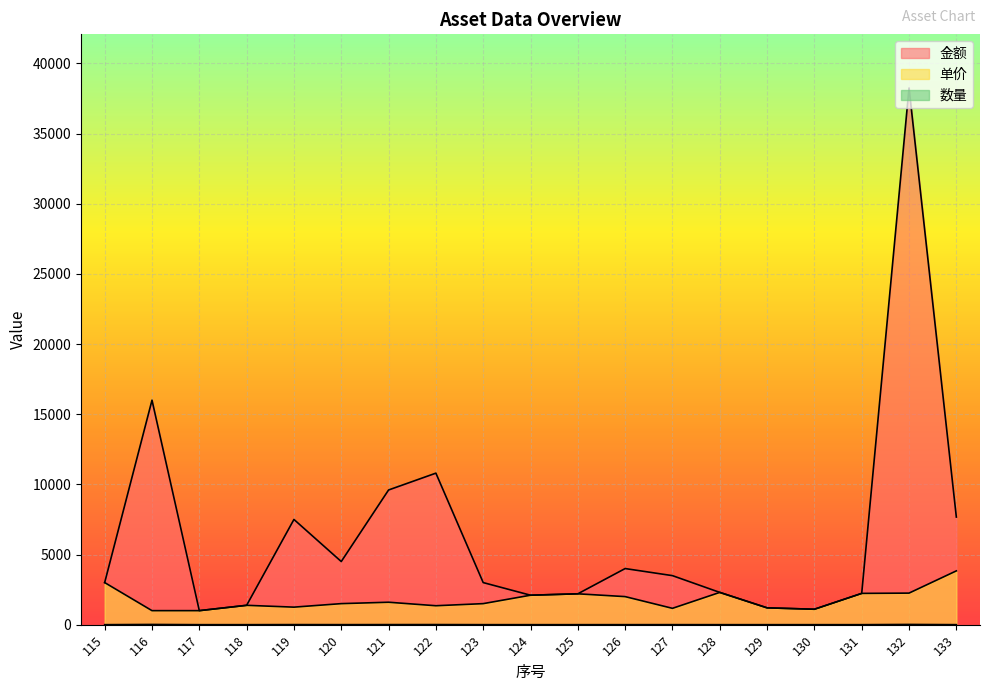

What is the difference between the highest and lowest values at 128?

2299